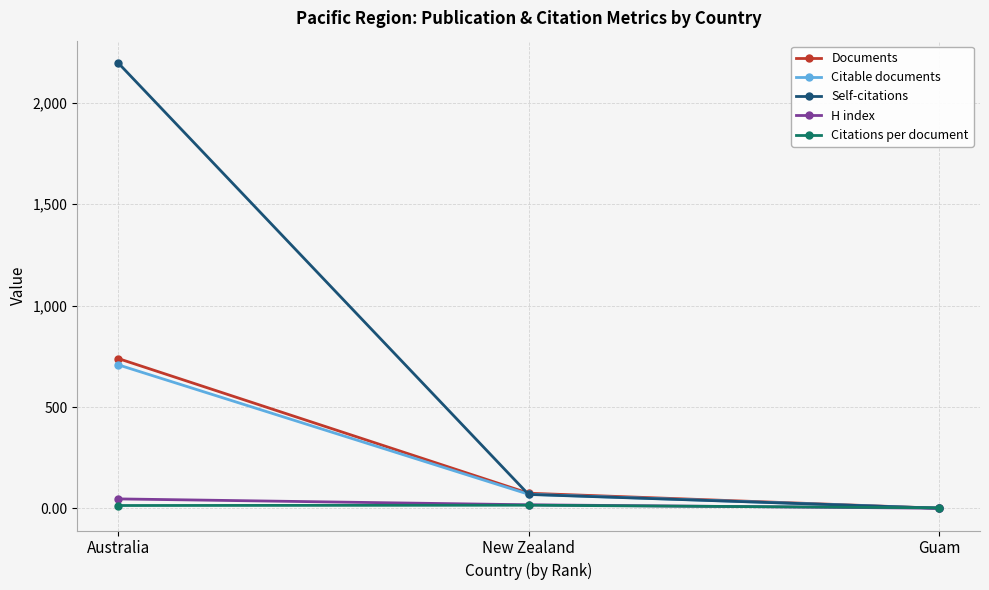

Which series has the largest range (max minus min)?

Self-citations